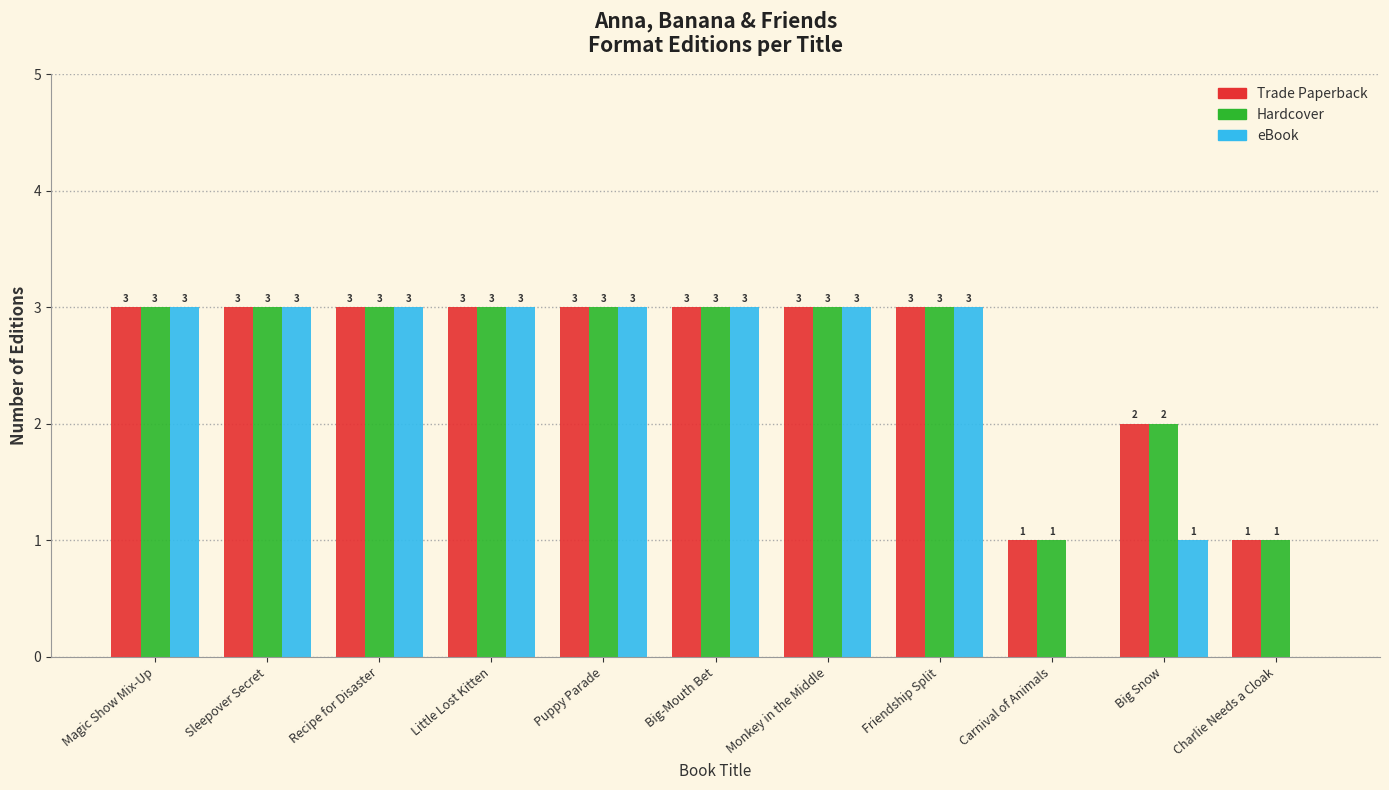

What is the sum of the eBook values at Big-Mouth Bet and Friendship Split?

6